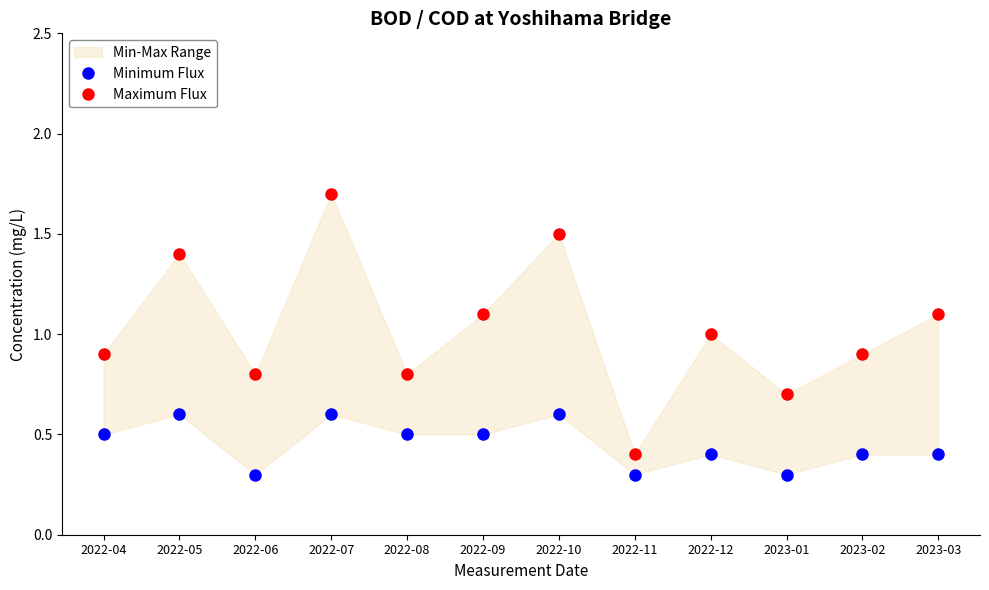

Is the value of Maximum Flux at 2023-02 greater than the value of Minimum Flux at 2022-07?

Yes